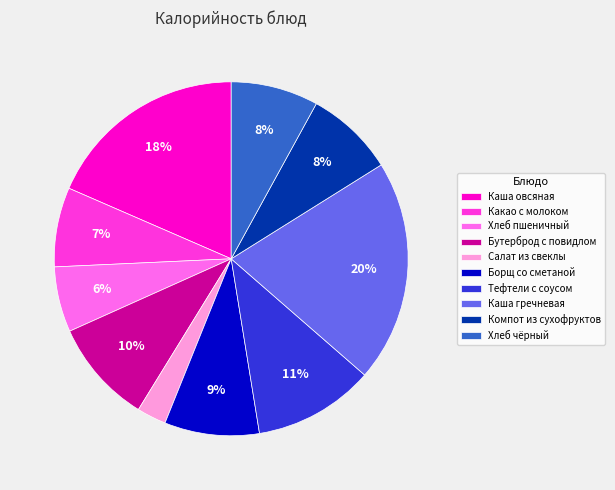

Is there a majority slice in this chart?

No